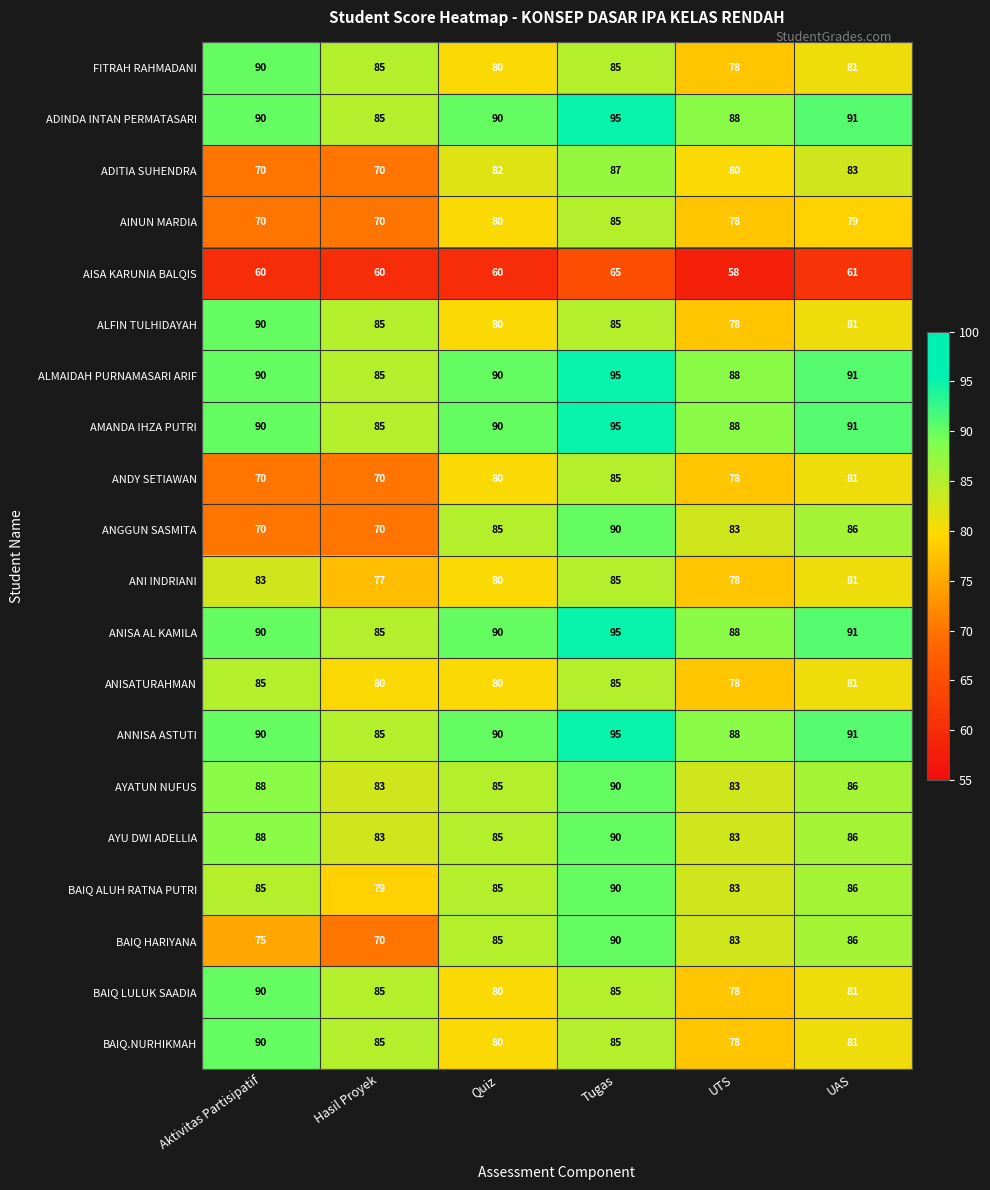

Between Aktivitas Partisipatif and UTS, which series saw the biggest shift?

ANGGUN SASMITA